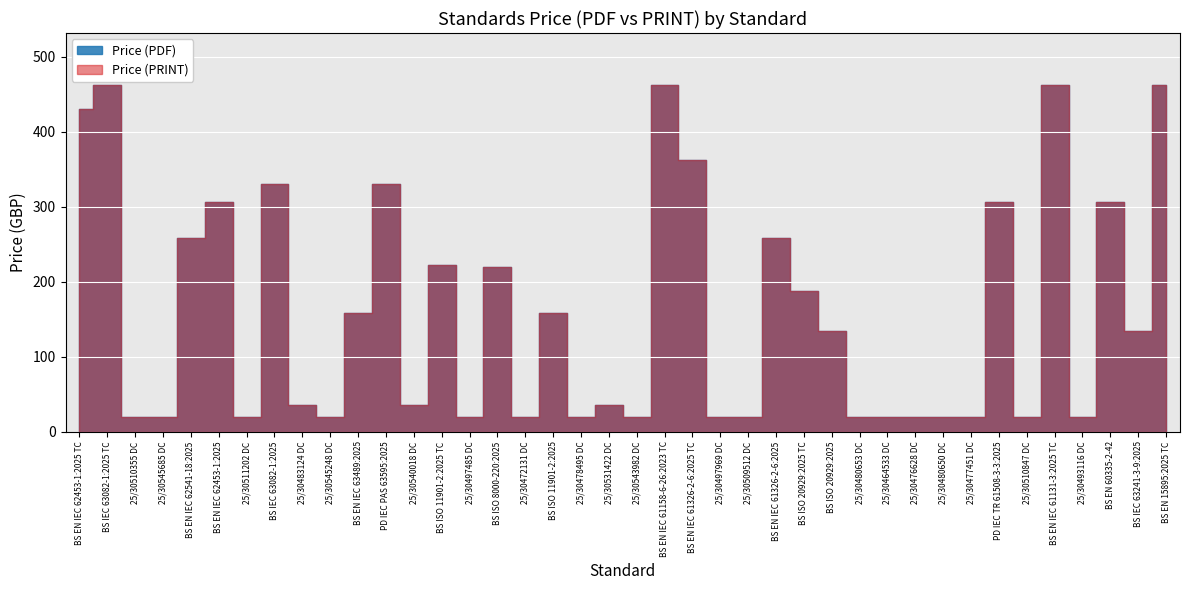

Where does the Price (PRINT) series first go above 134?

BS EN IEC 62453-1:2025 TC